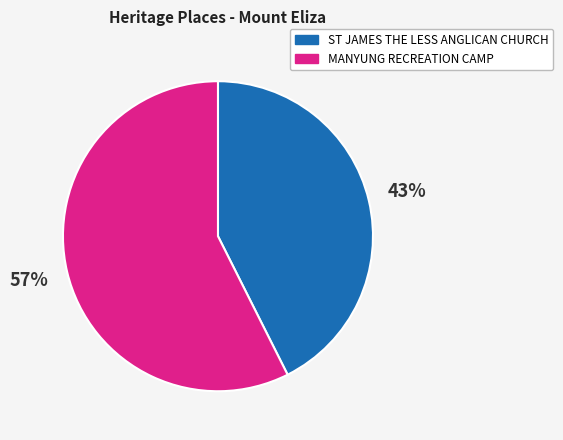

What percentage is the ST JAMES THE LESS ANGLICAN CHURCH slice, to the nearest percent?

43%